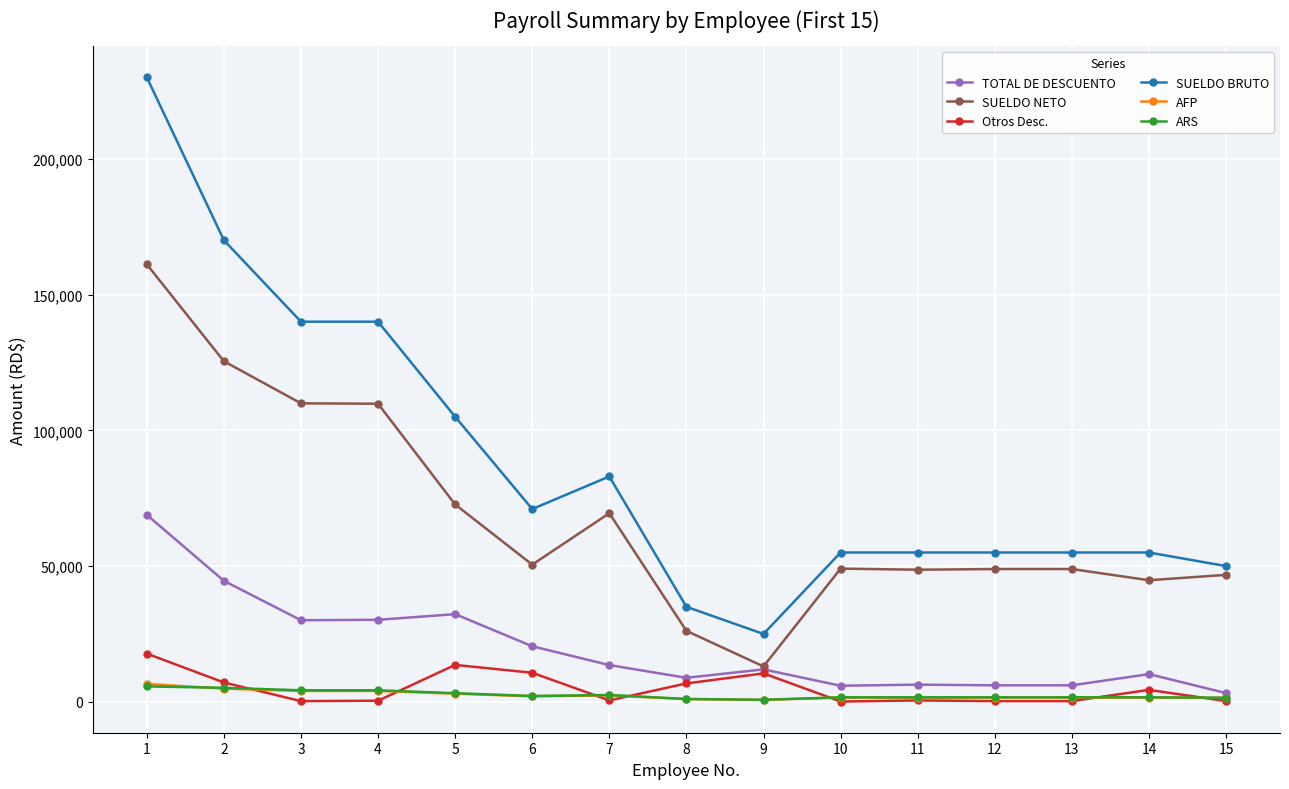

True or false: ARS and SUELDO NETO intersect in this chart.

False